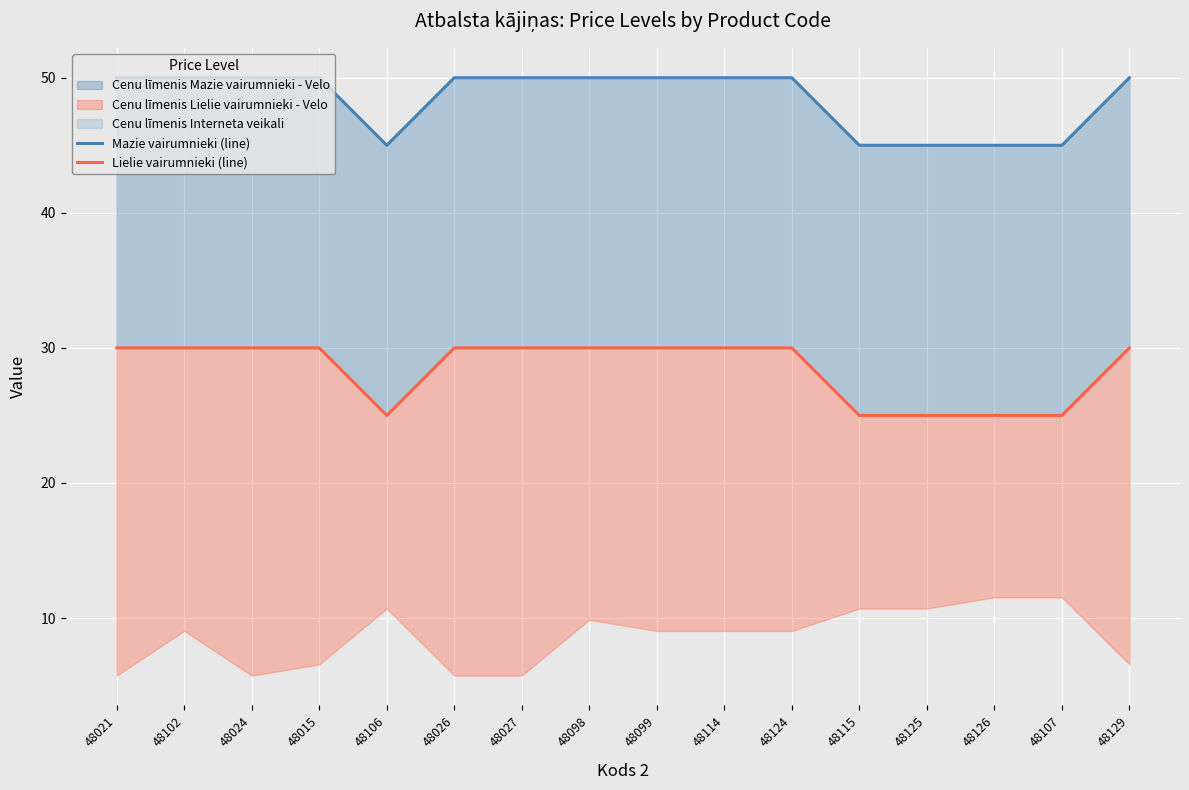

Reading right to left, list all the values displayed in this chart.

Mazie vairumnieki (line): 48129=50	48107=45	48126=45	48125=45	48115=45	48124=50	48114=50	48099=50	48098=50	48027=50	48026=50	48106=45	48015=50	48024=50	48102=50	48021=50
Lielie vairumnieki (line): 48129=30	48107=25	48126=25	48125=25	48115=25	48124=30	48114=30	48099=30	48098=30	48027=30	48026=30	48106=25	48015=30	48024=30	48102=30	48021=30